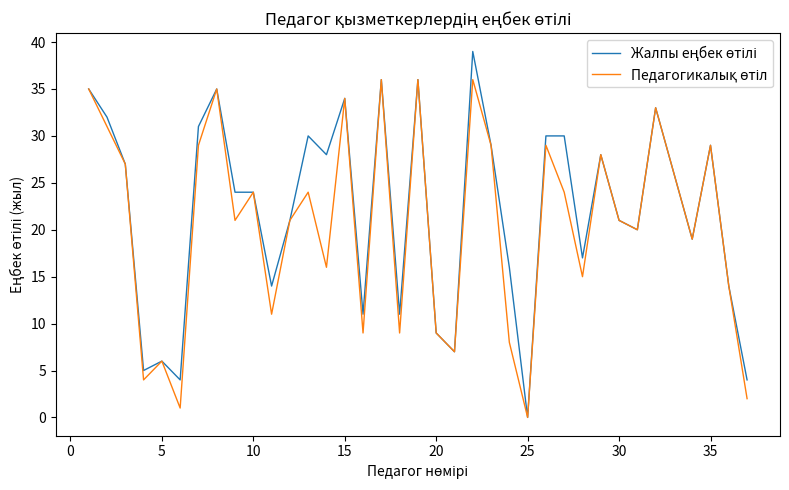

What is the difference between the maximum and minimum values in the Педагогикалық өтіл series?

36